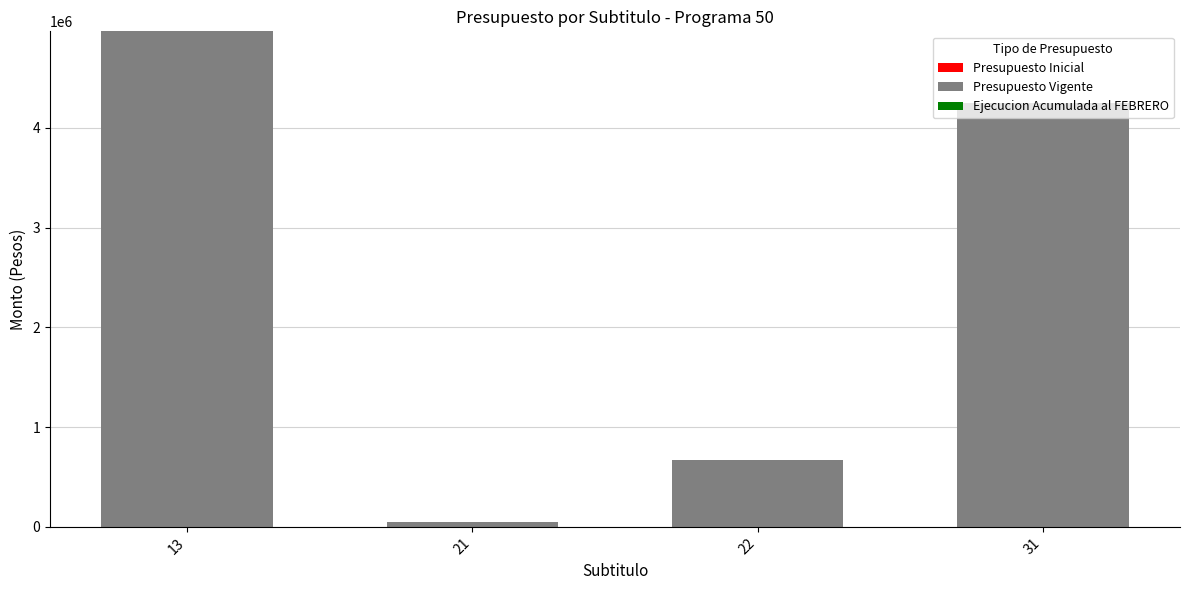

What is the value of the 4th bar from the left?

4245320